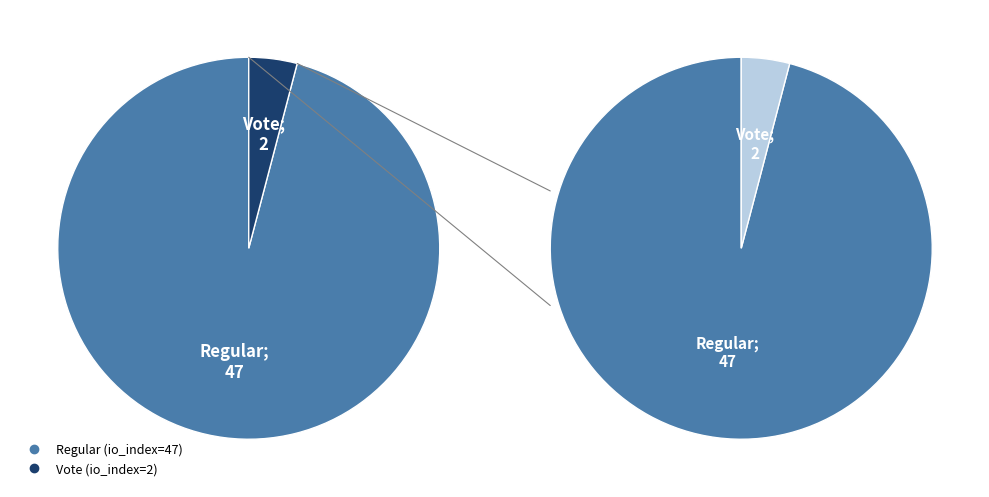

Count the number of slices in the pie.

2